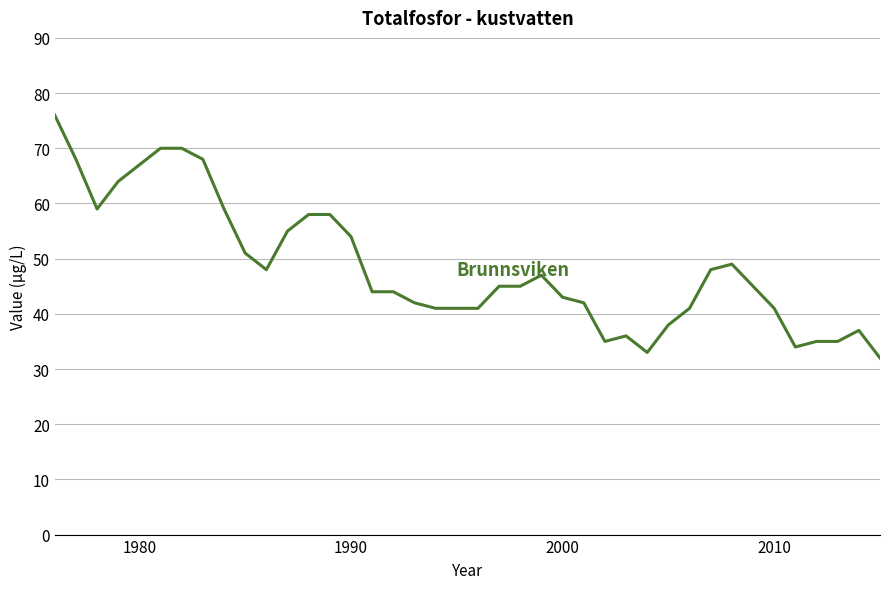

What is the difference between the maximum and minimum values?

44